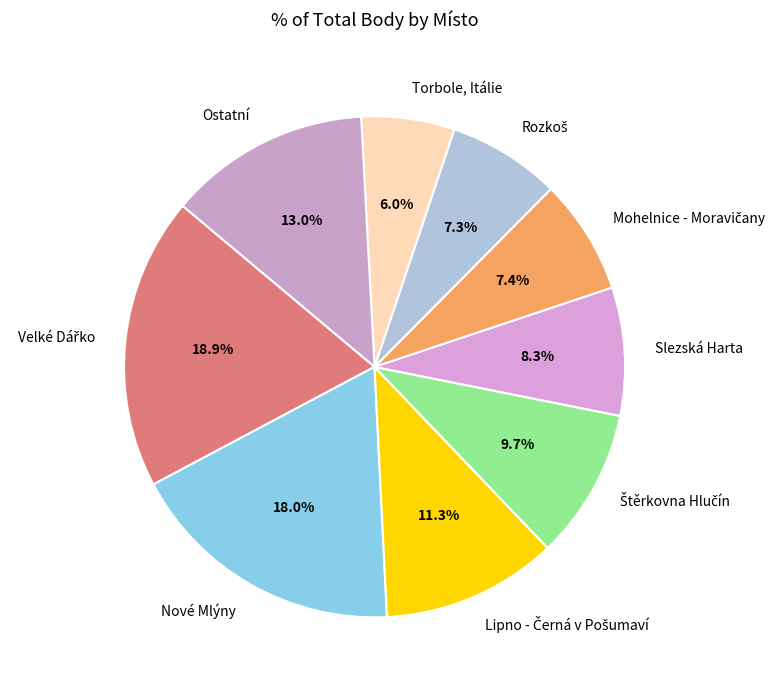

What is the smallest slice in the pie chart?

Torbole, Itálie